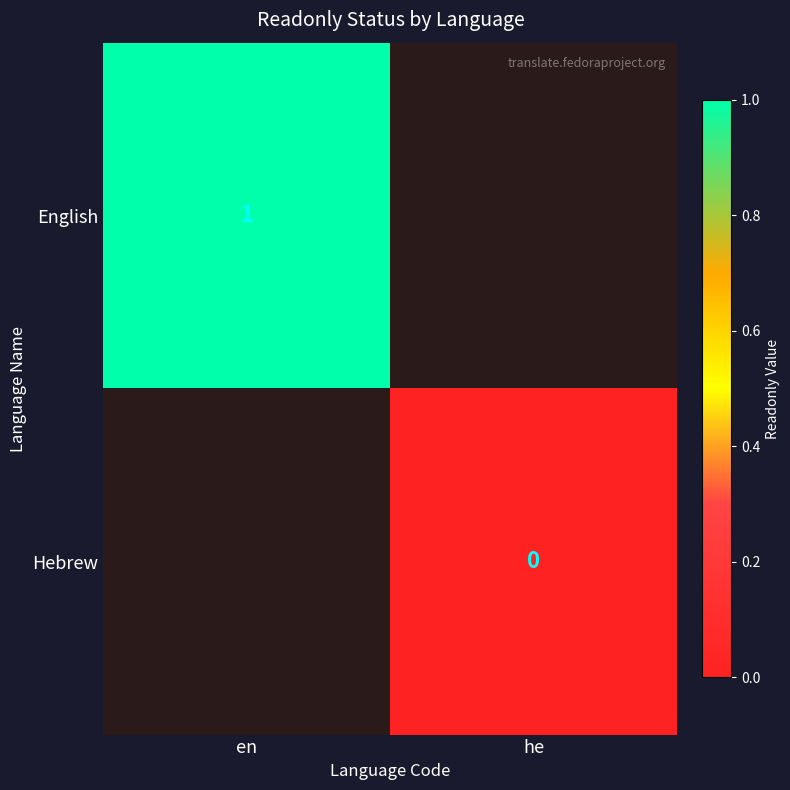

The value of English at en is 2. True or false?

False